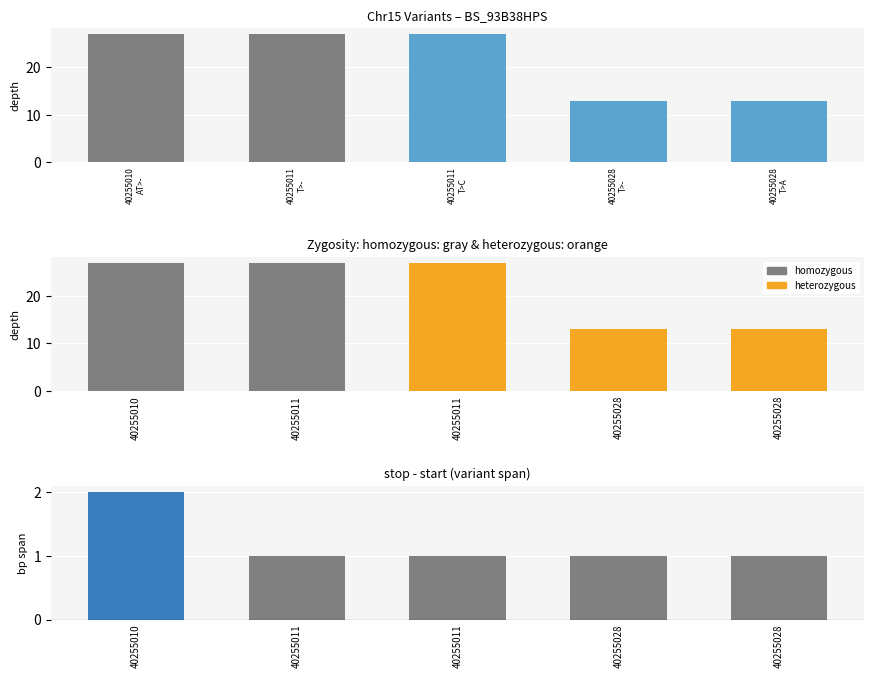

What is the greatest value displayed?

27